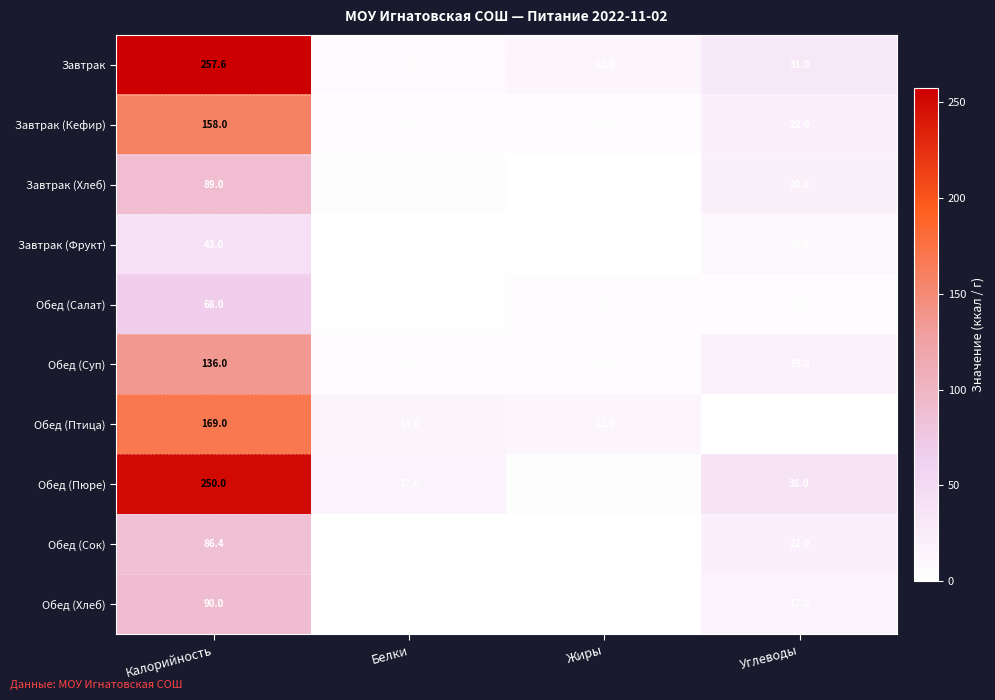

Is it true that Обед (Салат) equals 68.0 at Калорийность?

True